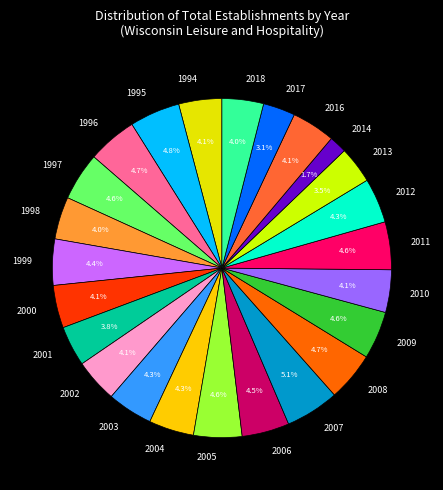

To the nearest percent, what is the difference between the largest and smallest slice percentages?

3%